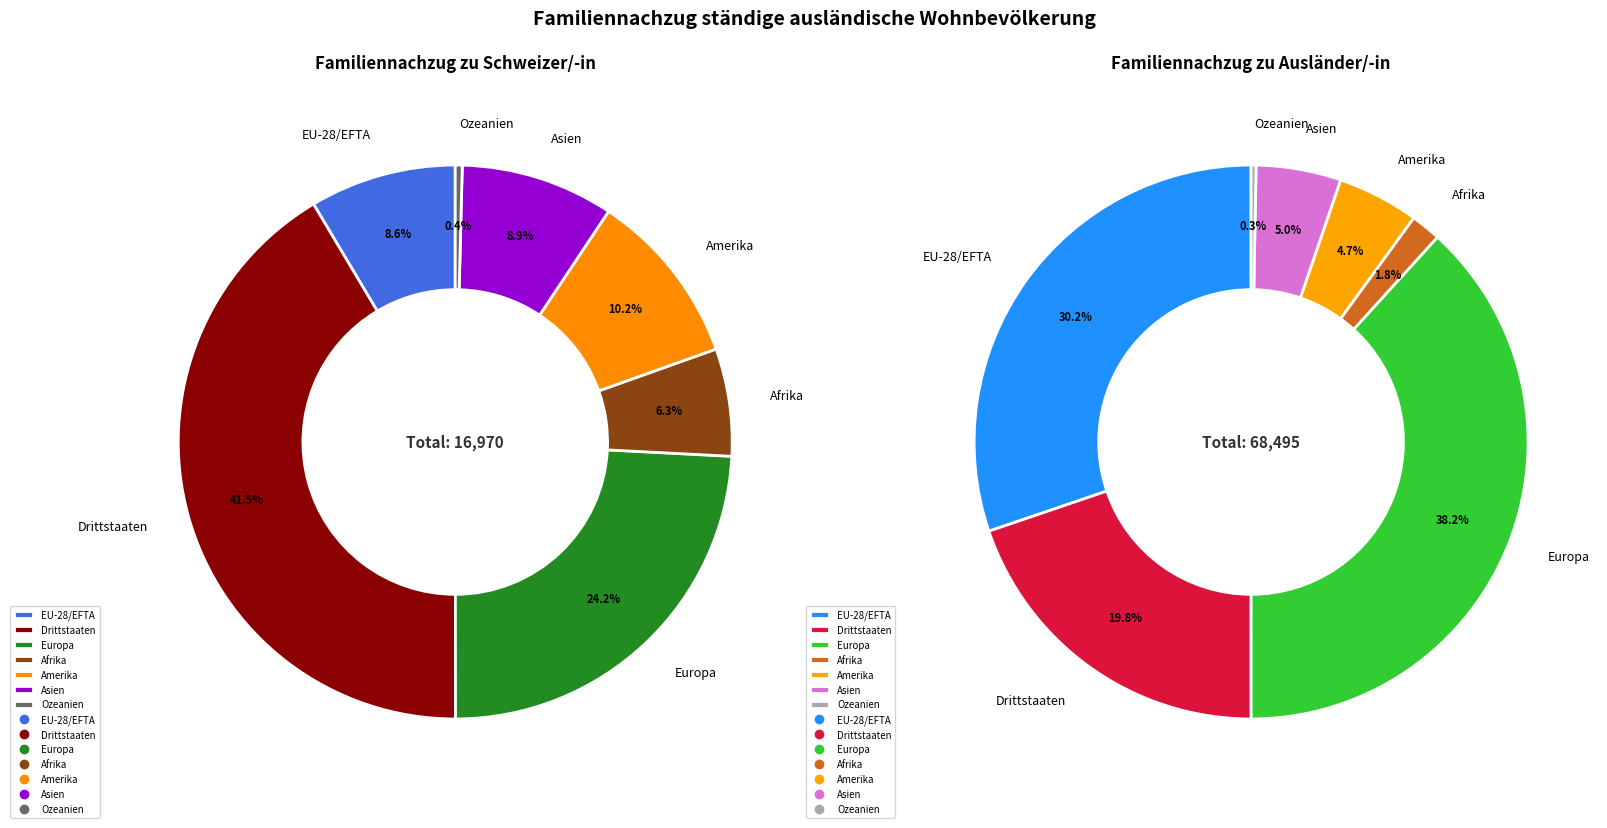

What portion of the pie excludes EU-28/EFTA?

91.4%